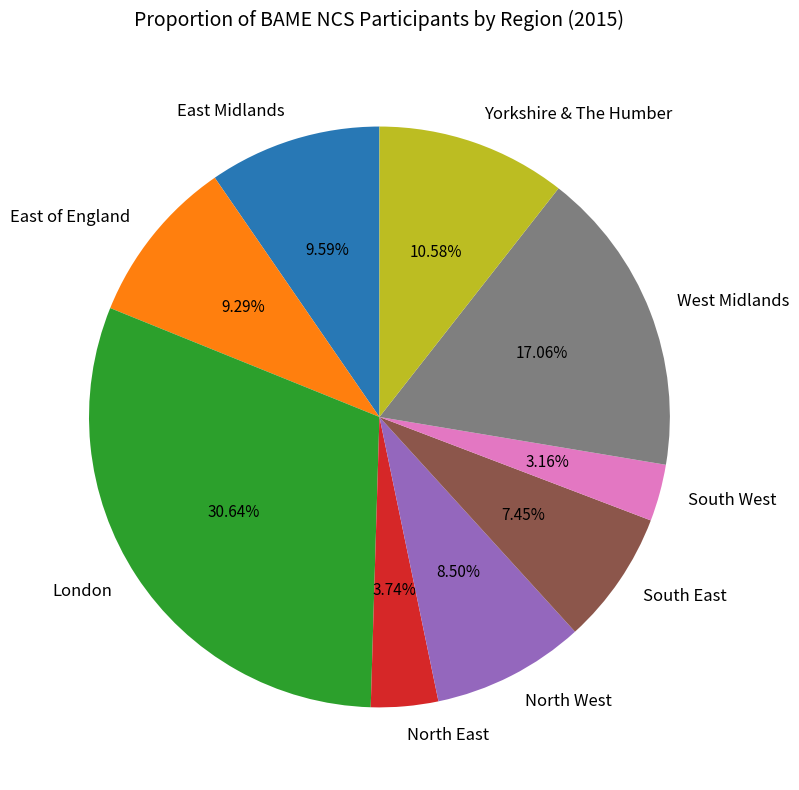

What percentage is the West Midlands slice, to the nearest percent?

17%